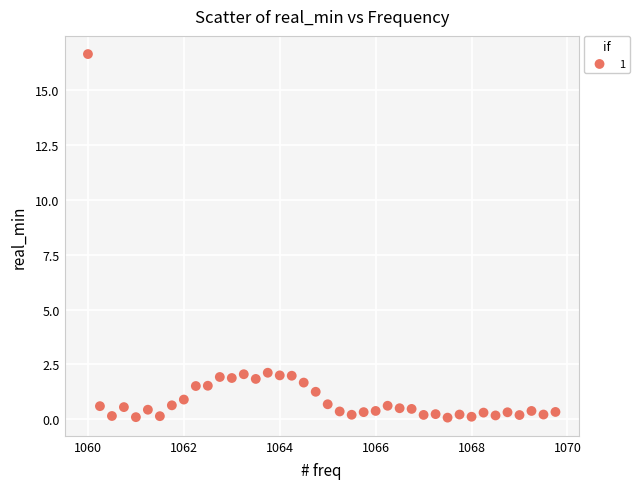

What is the range of Y values (max minus min)?

16.6